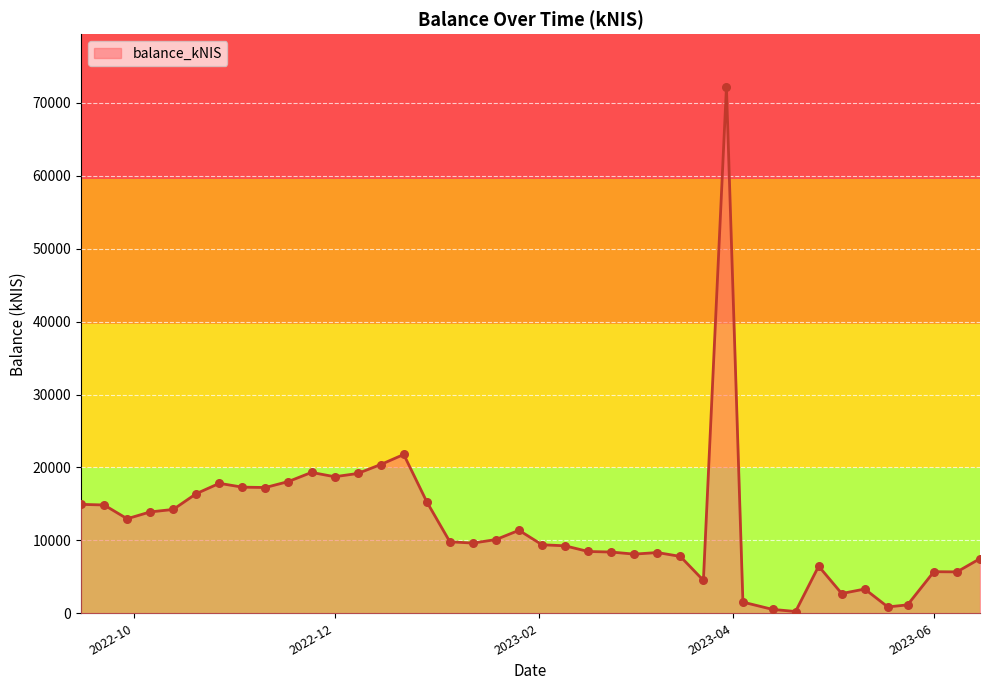

What is the difference between the maximum and minimum values?

71969.2